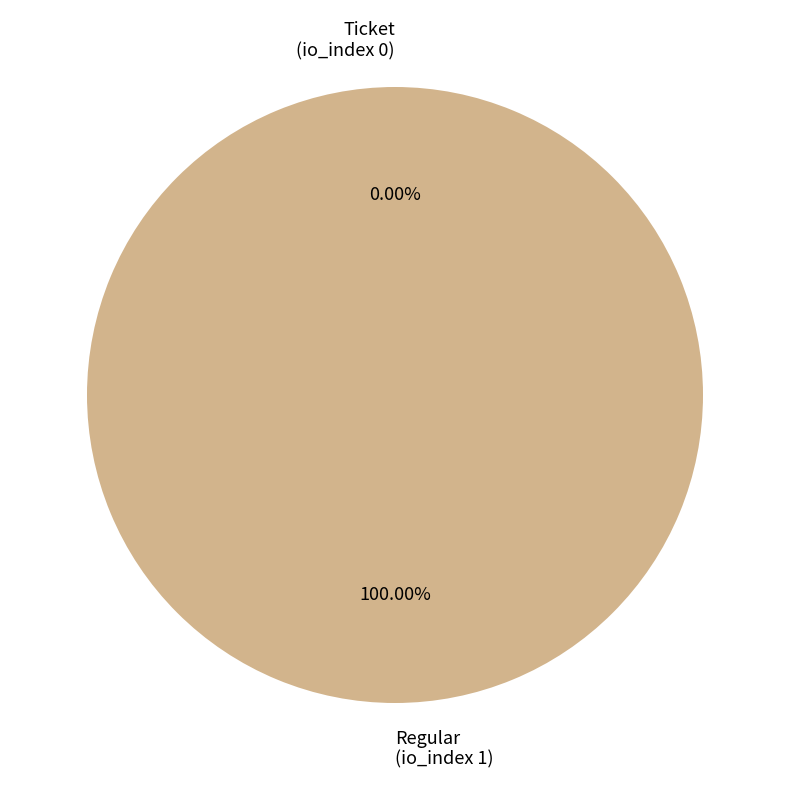

To the nearest percent, what portion does Regular
(io_index 1) represent?

100%